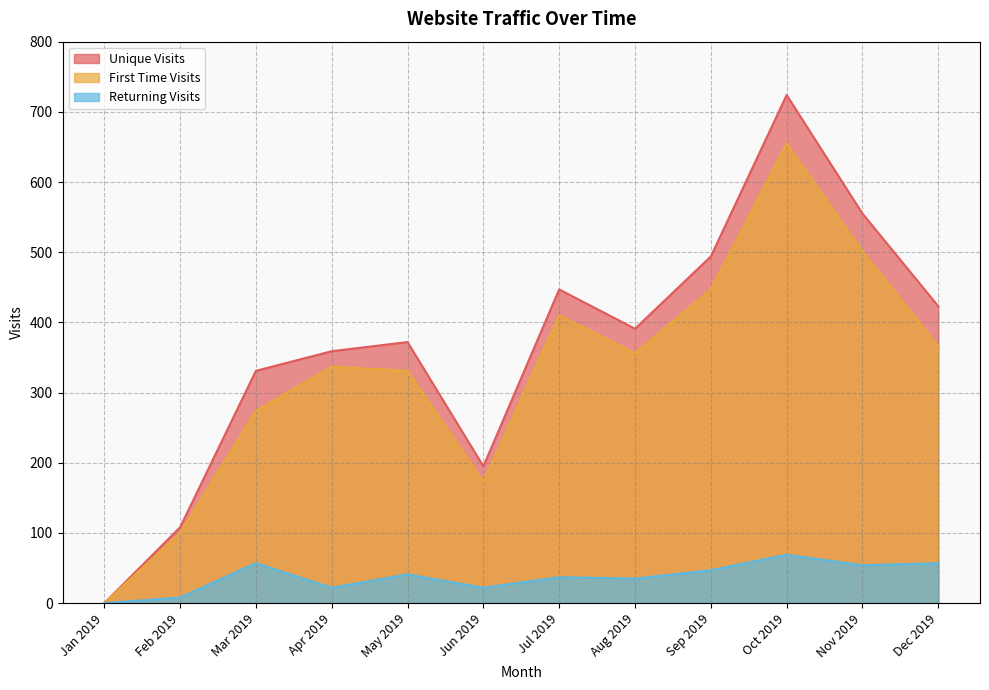

How many series are shown in this chart?

3